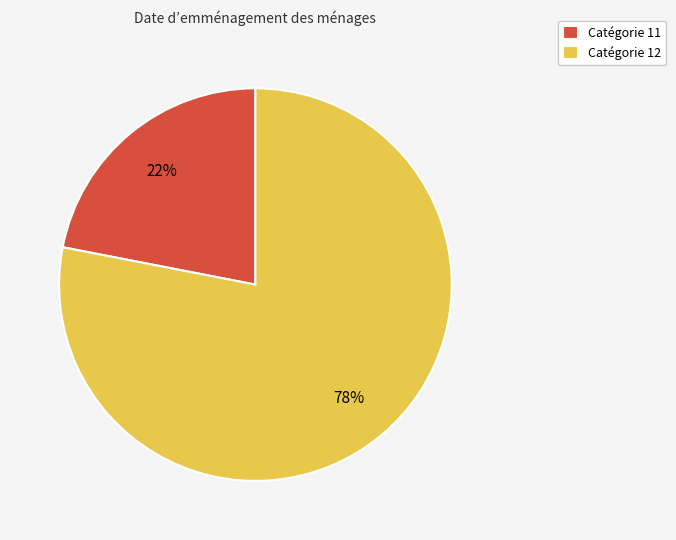

Count the number of slices in the pie.

2